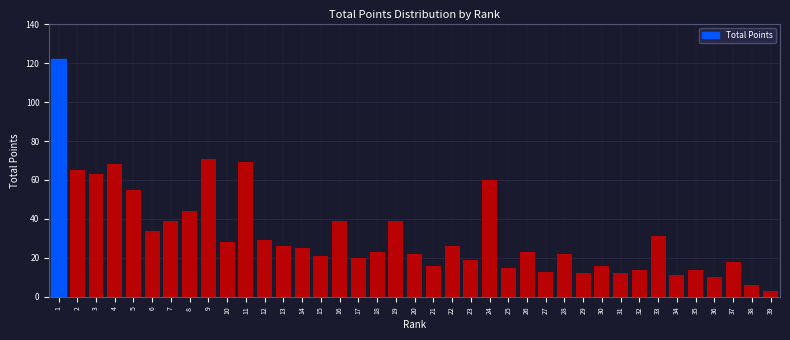

Which label corresponds to the smallest value in the chart?

39